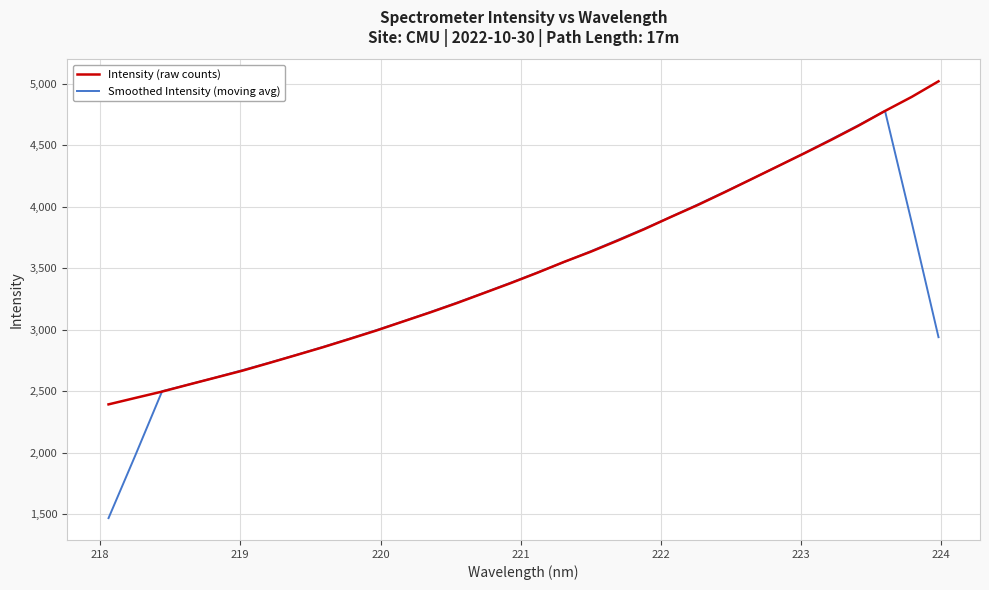

Which series has the largest range (max minus min)?

Smoothed Intensity (moving avg)